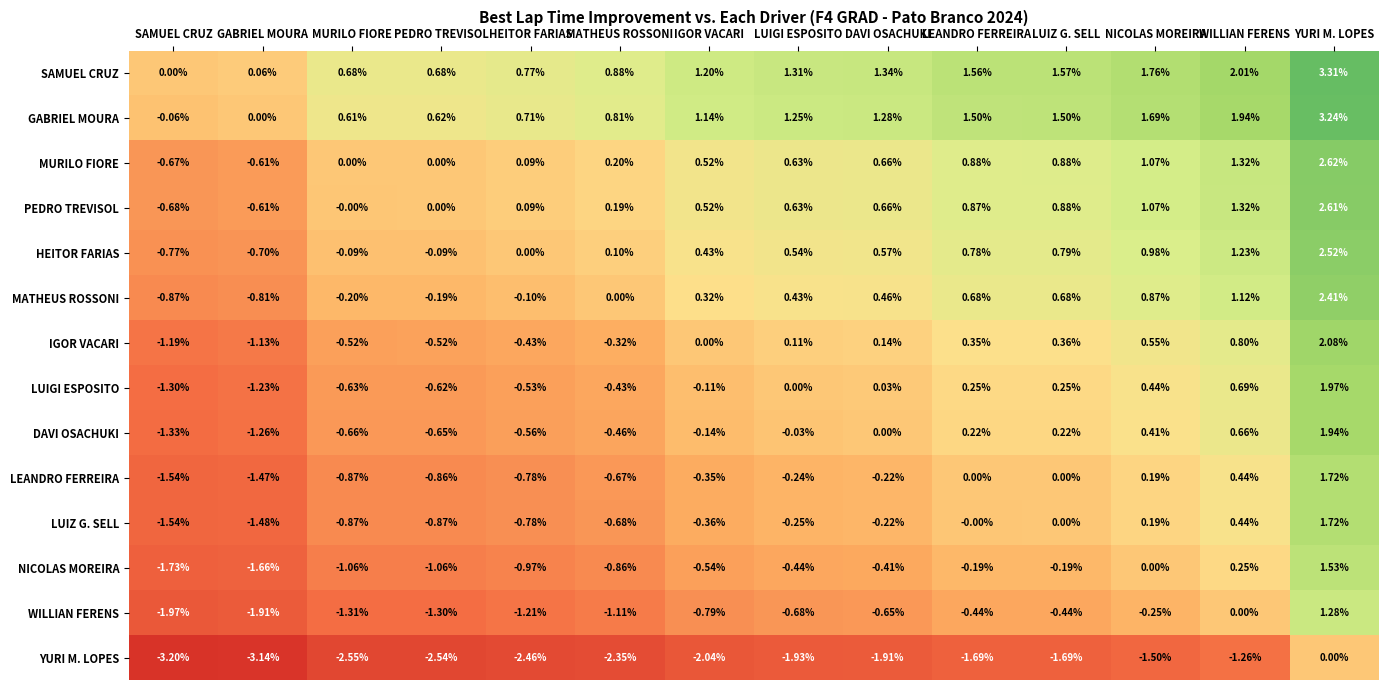

Where is HEITOR FARIAS nearest to the value 0?

HEITOR FARIAS